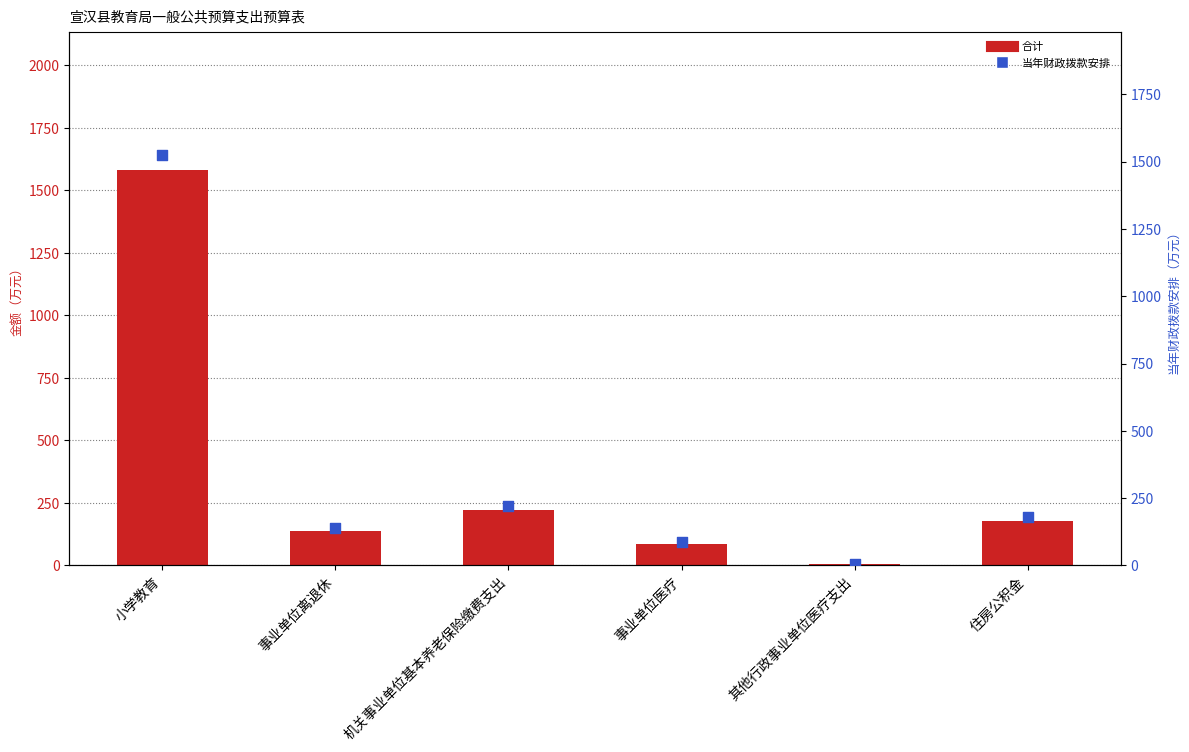

What is the total value across all series at 住房公积金?

357.1